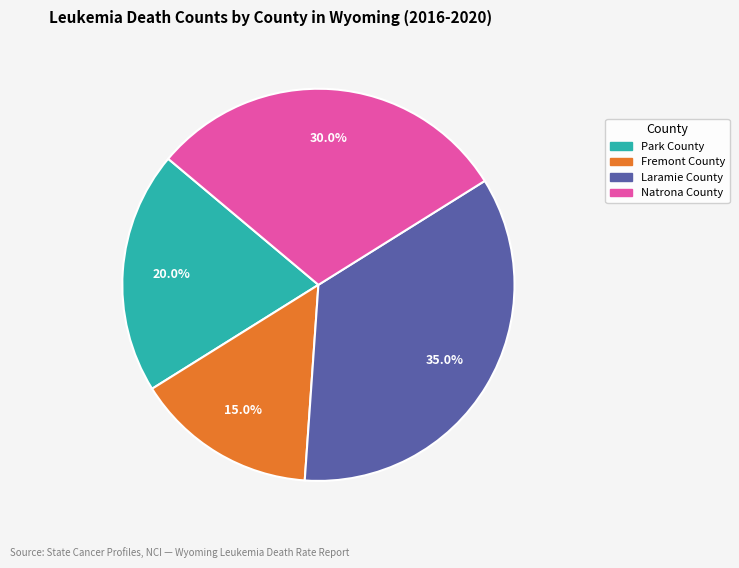

How many segments does this pie chart have?

4